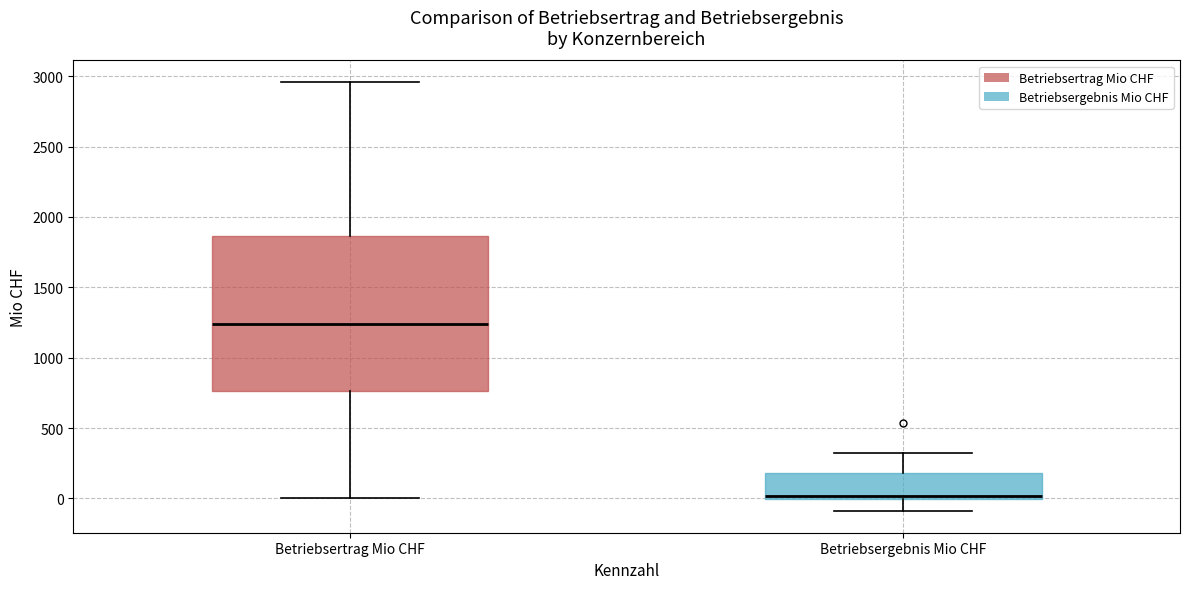

Which box is the tallest, from its lower edge to its upper edge?

Betriebsertrag Mio CHF